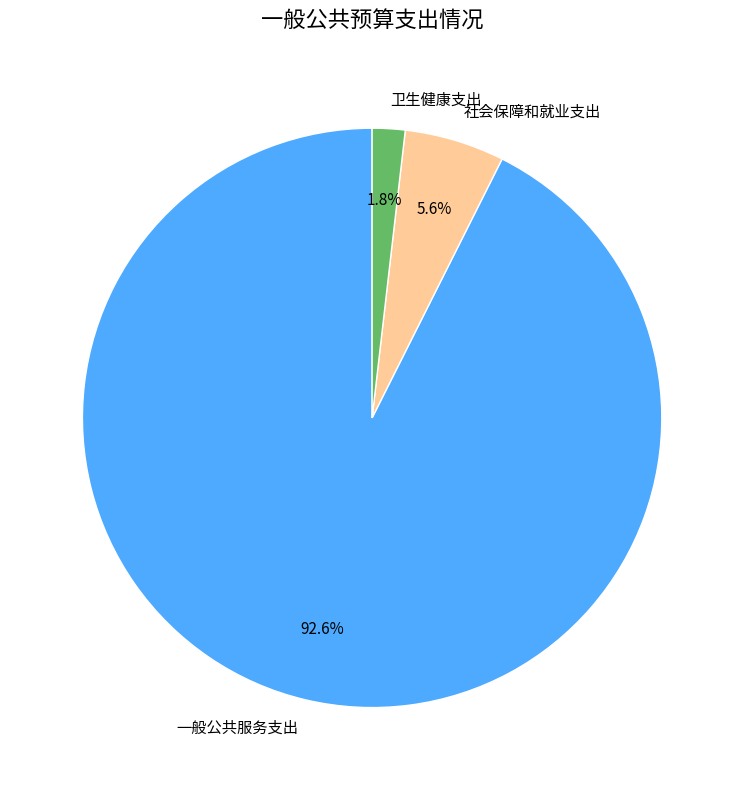

Rank the categories by value from highest to lowest.

一般公共服务支出, 社会保障和就业支出, 卫生健康支出